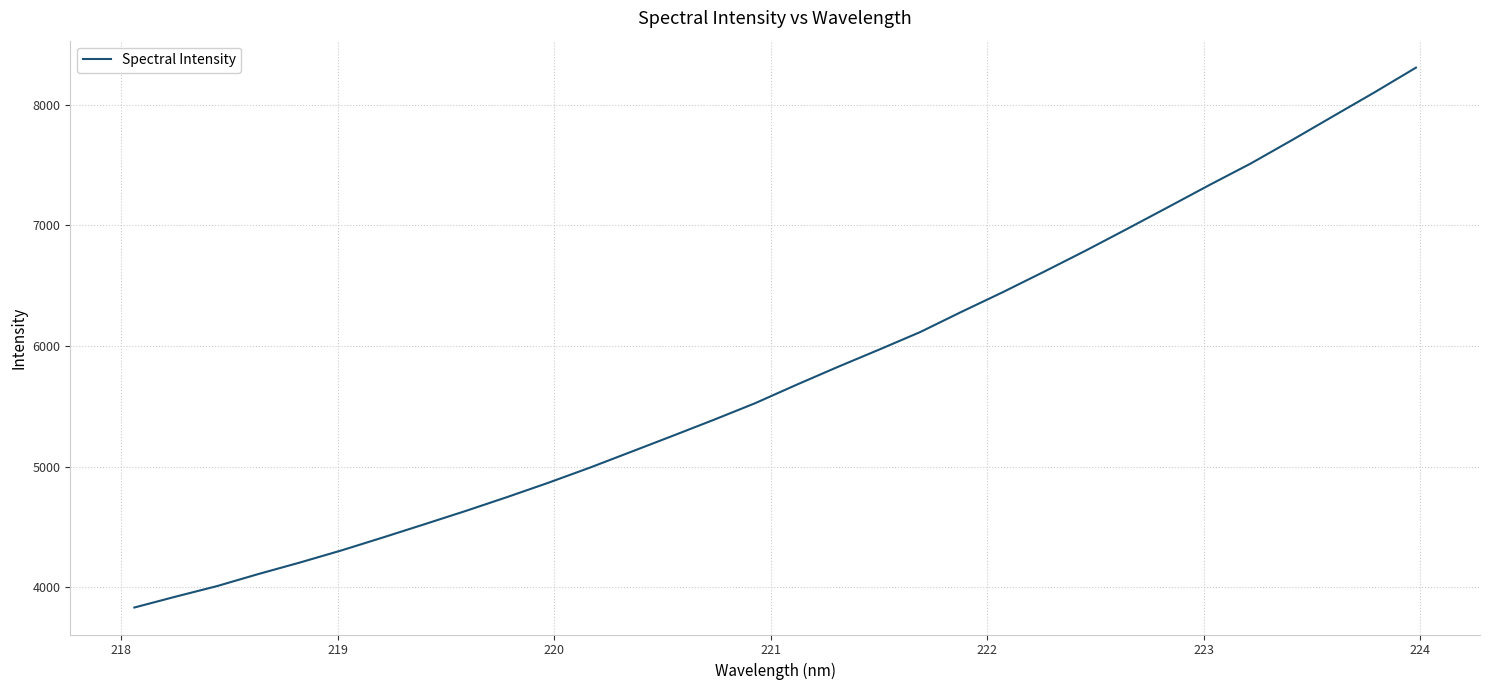

How many categories are shown in the chart?

32